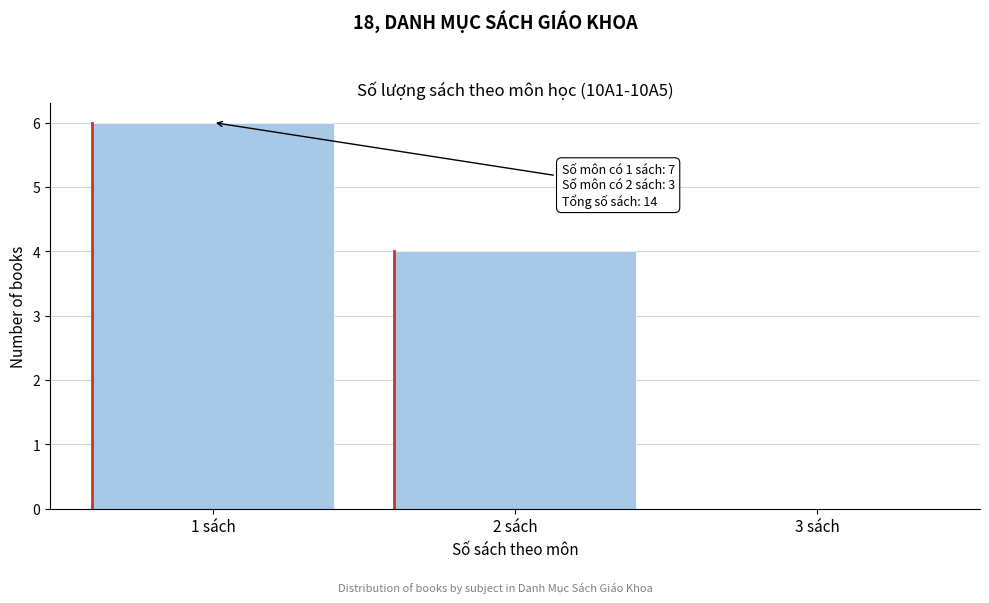

Reading left to right, extract all data points from this chart.

1 sách=6	2 sách=4	3 sách=0